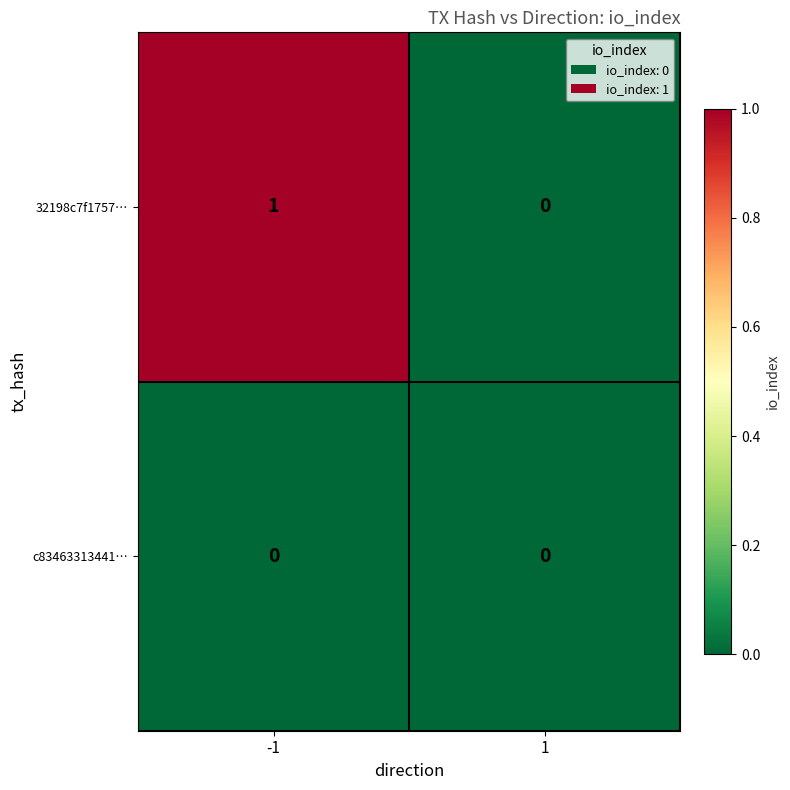

Rank the series by their maximum value, from highest to lowest.

32198c7f1757…, c83463313441…